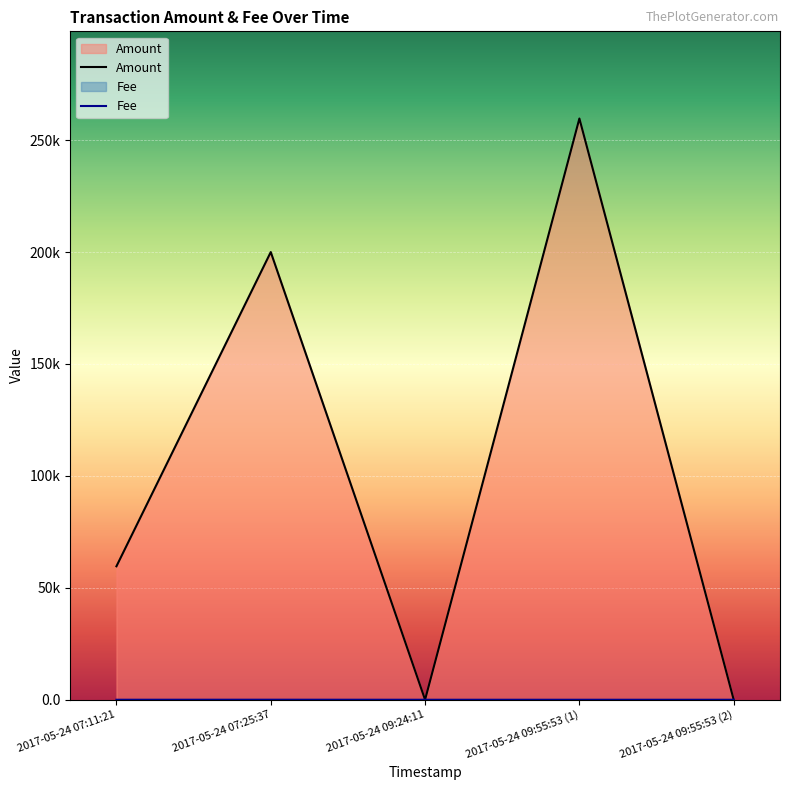

Reading left to right, transcribe all the data shown in this chart.

Amount: 59626.8	200000.0	2.0	259654.8	1.0
Fee: 6.0	20.0	1.0	1.0	1.0